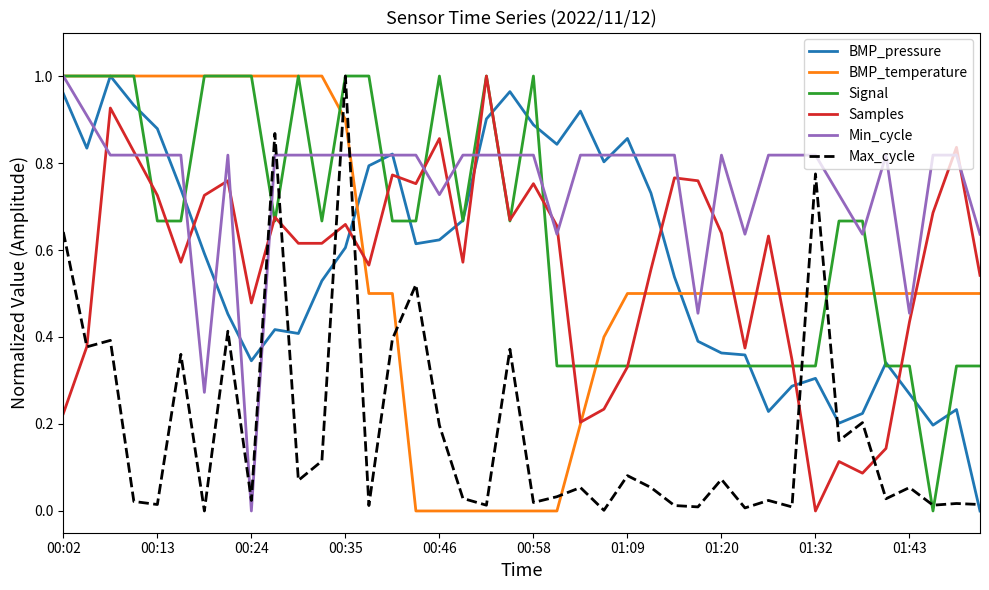

Which series has the largest total across all categories?

Min_cycle